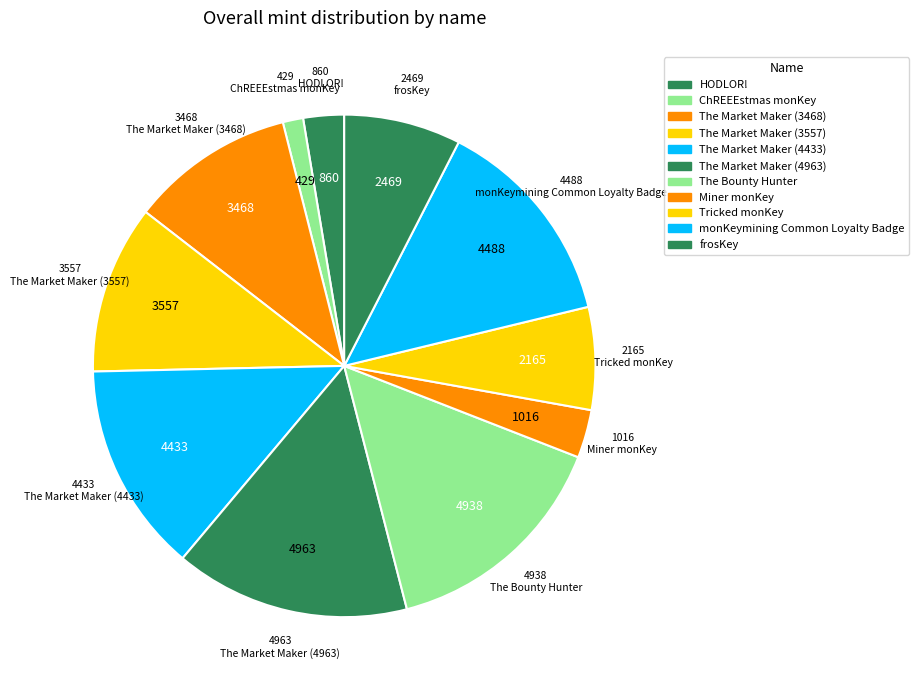

Does The Market Maker (4433) account for over 50% of the chart?

No